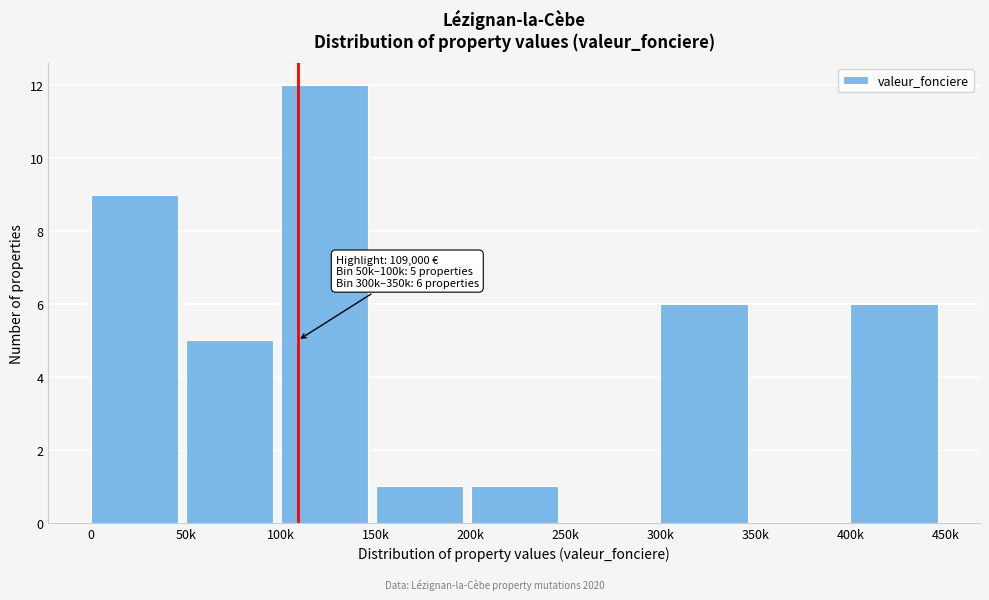

Reading left to right, what are all the values shown in this chart?

0=9	50k=5	100k=12	150k=1	200k=1	250k=0	300k=6	350k=0	400k=6